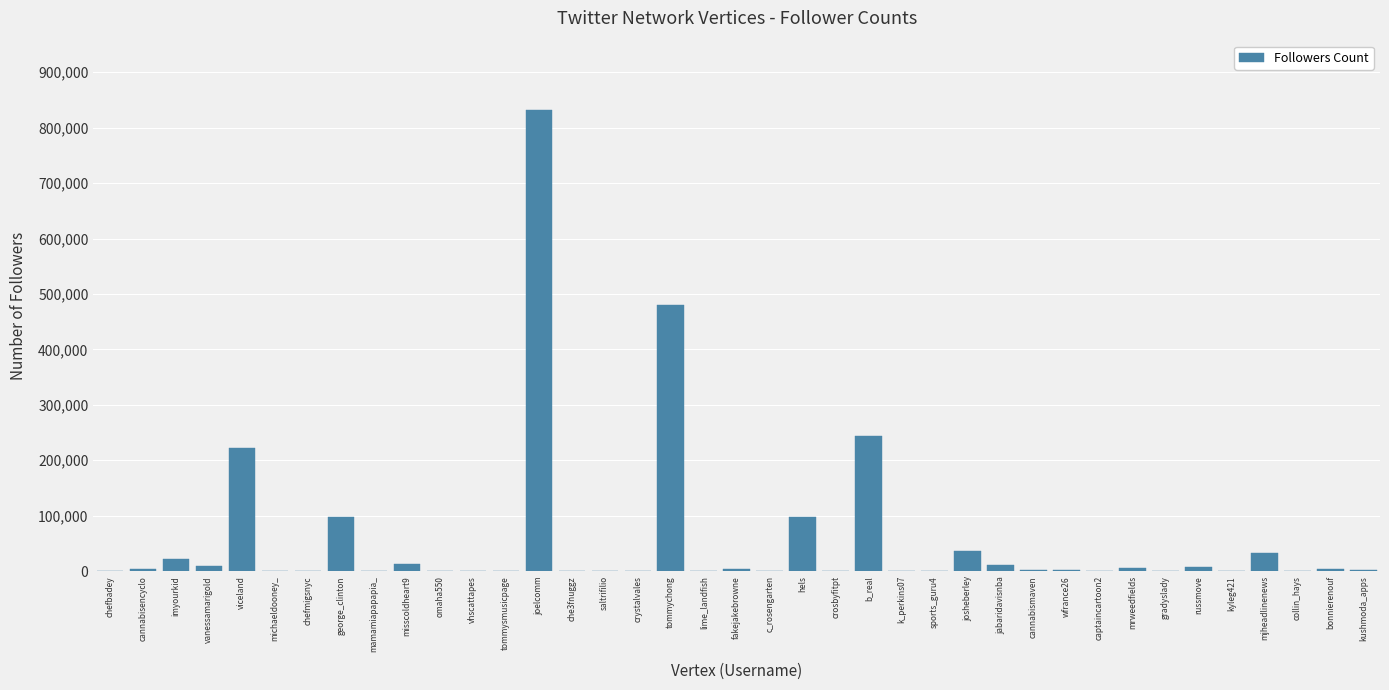

The chart shows a value of 3740 at fakejakebrowne. True or false?

True